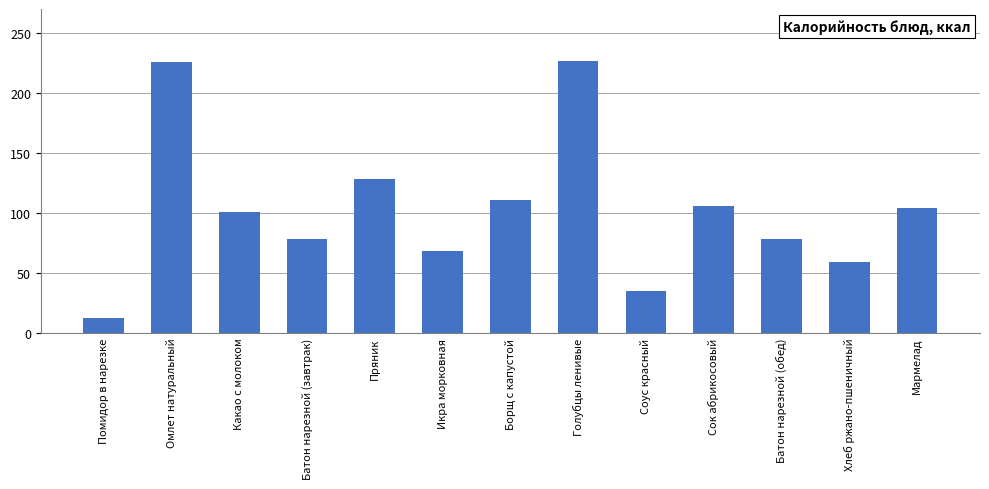

Reading left to right, list all the values displayed in this chart.

12.8	225.5	100.4	78.5	128.1	67.9	110.4	226.9	35.3	105.6	78.5	58.7	103.7